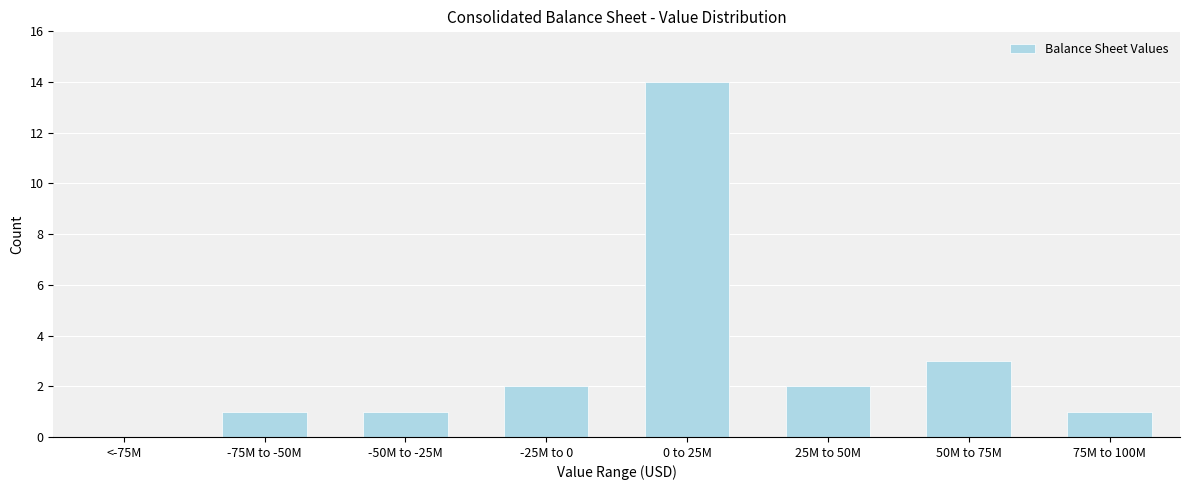

Reading left to right, transcribe all the data shown in this chart.

<-75M=0	-75M to -50M=1	-50M to -25M=1	-25M to 0=2	0 to 25M=14	25M to 50M=2	50M to 75M=3	75M to 100M=1